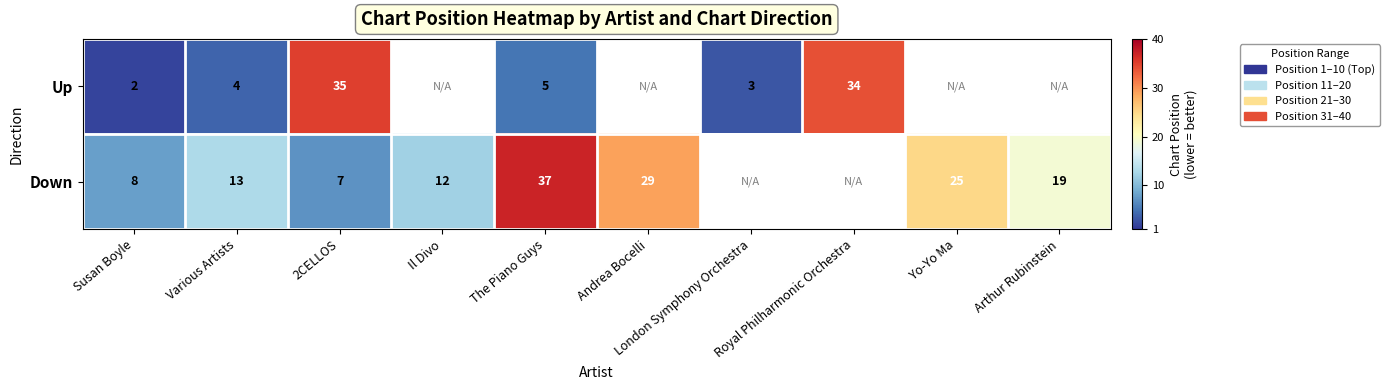

At which category is the sum across all series the highest?

2CELLOS